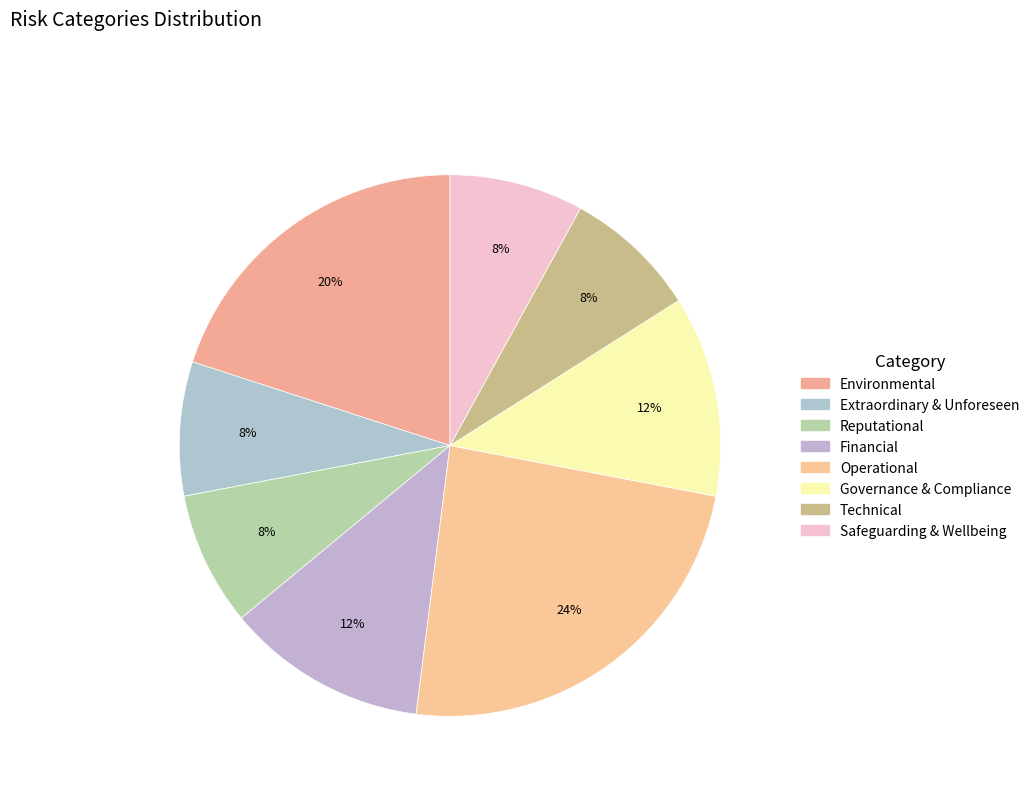

True or false: Operational accounts for 31% of the total.

False